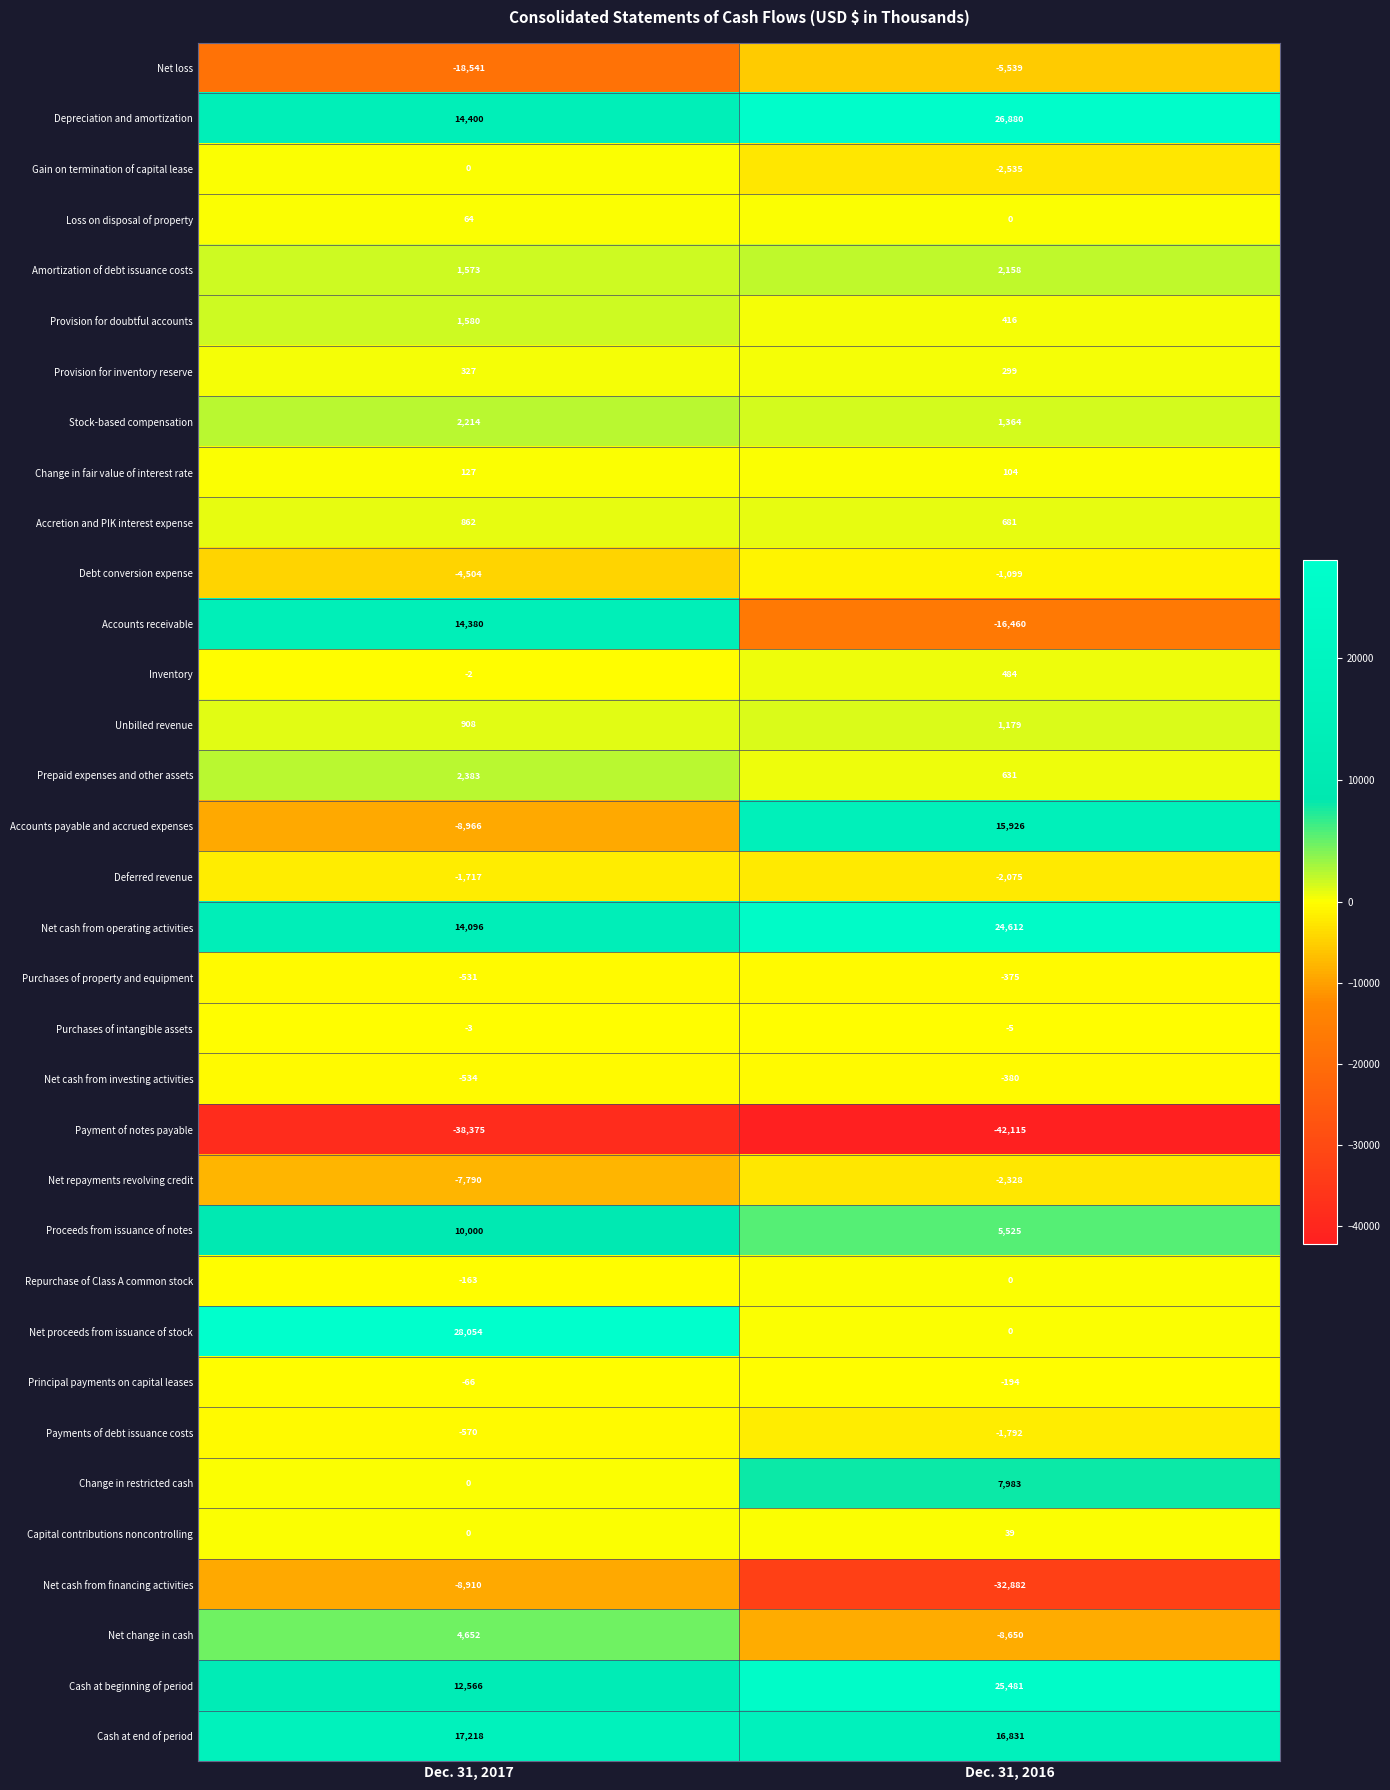

What is the difference between the Provision for inventory reserve values at Dec. 31, 2016 and Dec. 31, 2017?

28